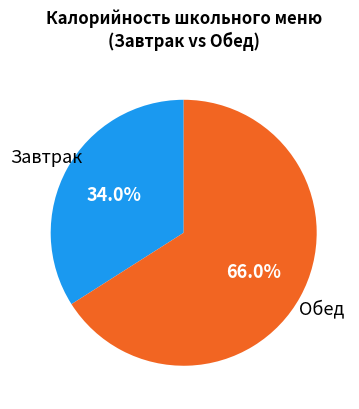

Does any single category account for the majority?

Yes